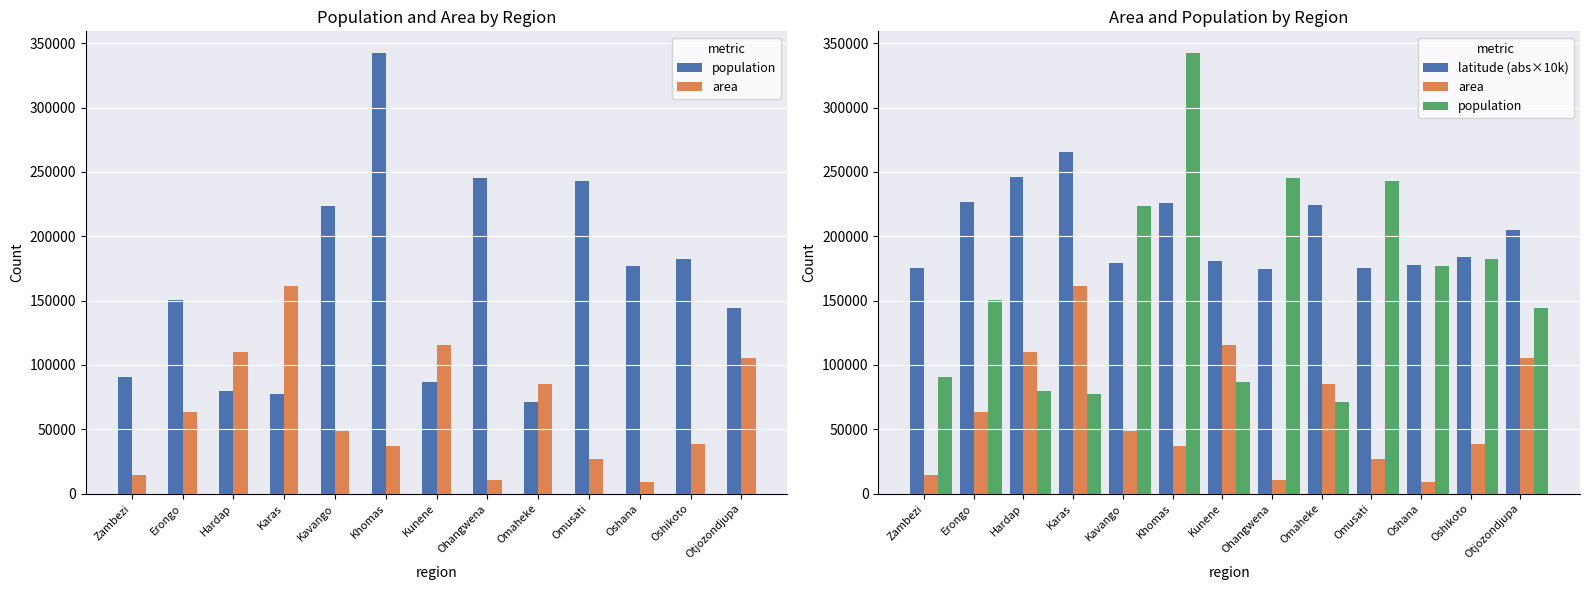

Reading left to right, extract all data points from this chart.

population: 90596.0	150809.0	79507.0	77421.0	223352.0	342141.0	86856.0	245446.0	71233.0	243166.0	176674.0	181973.0	143903.0
area: 14785.0	63539.0	109781.0	161514.0	48742.0	36964.0	115260.0	10706.0	84981.0	26551.0	8647.0	38685.0	105460.0
latitude (abs×10k): 175000.0	226800.0	246200.0	265800.0	179100.0	225600.0	180600.0	174800.0	224500.0	175100.0	177800.0	183600.0	204600.0